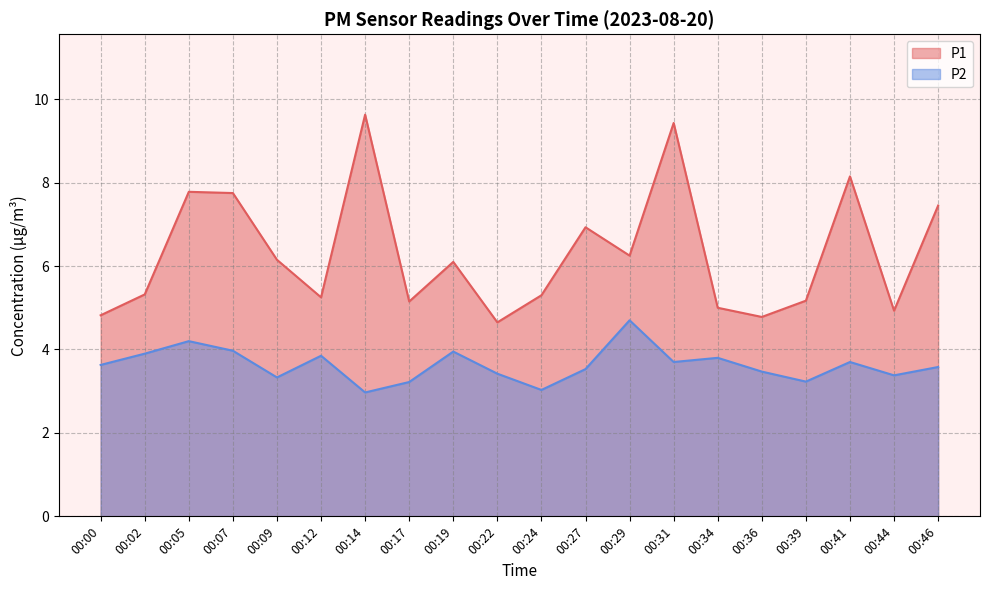

The P1 series shows 1.6 at 00:34. True or false?

False